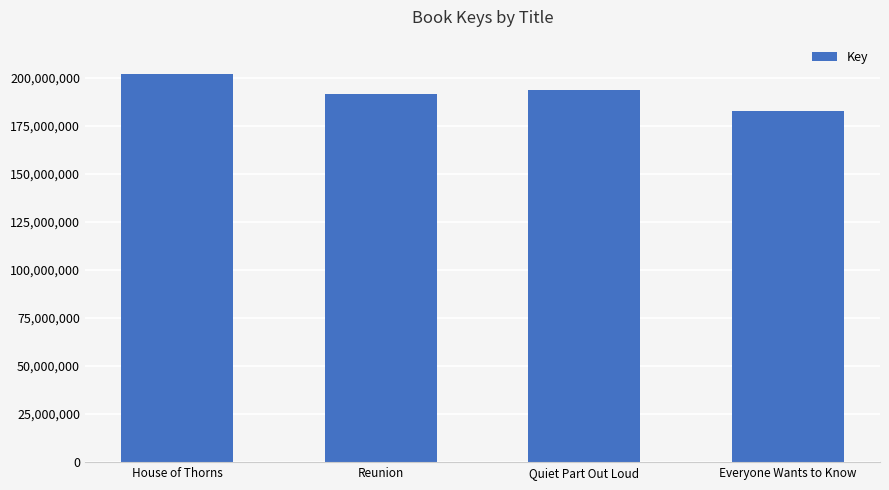

What is the label of the 4th bar from the left?

Everyone Wants to Know